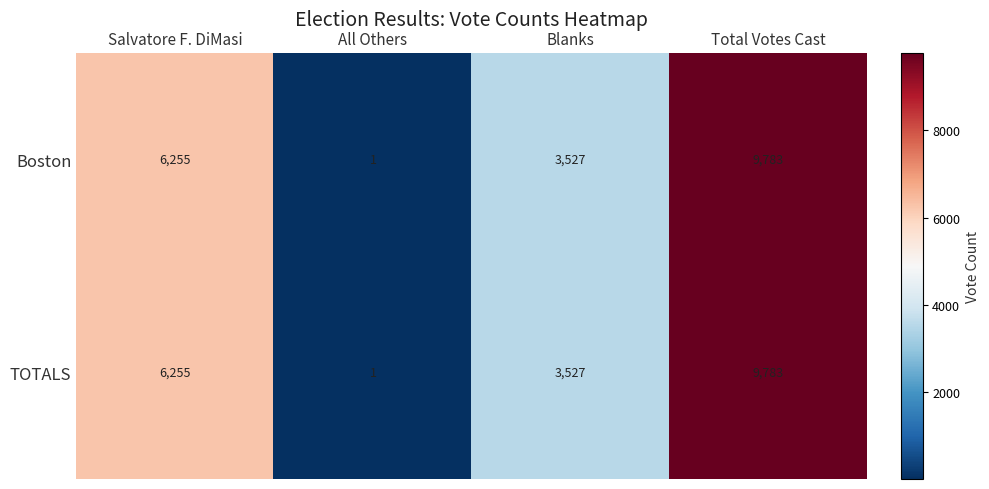

What is the approximate value of Boston at Total Votes Cast, to the nearest 100?

9800